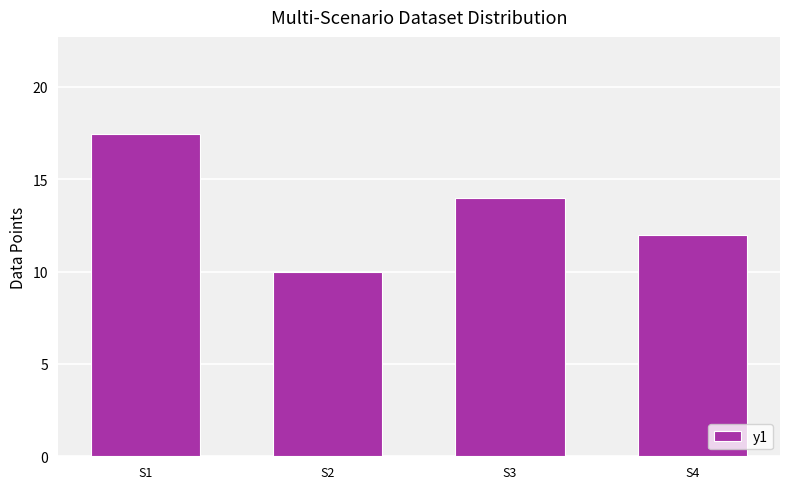

What is the maximum value shown in the chart?

17.5